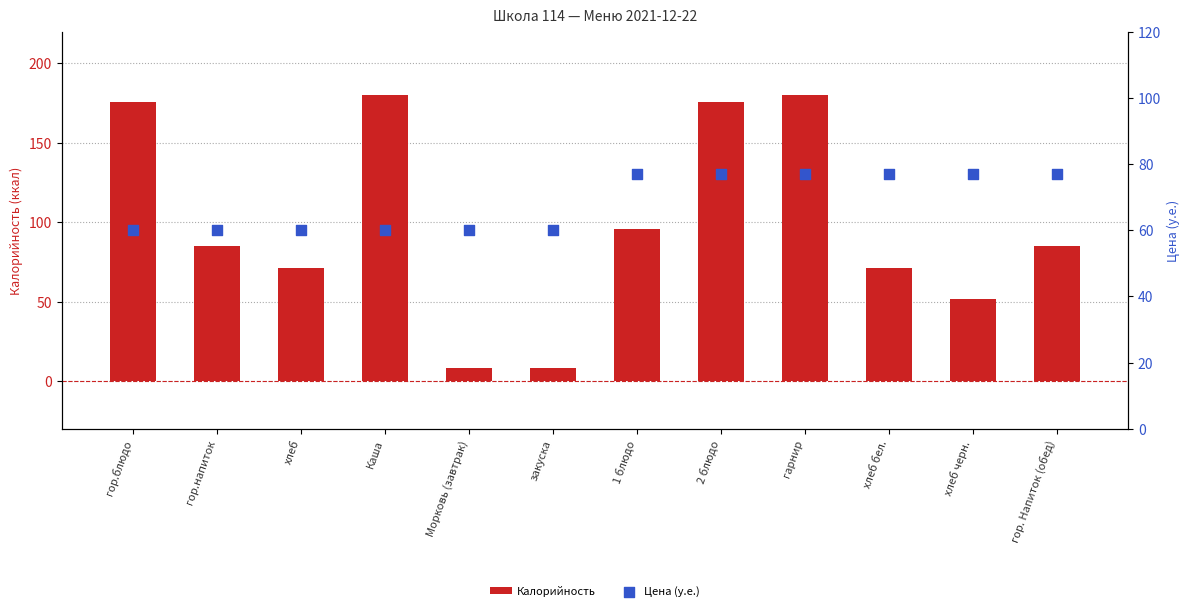

What are all the series names shown in the legend?

Калорийность, Цена (у.е.)